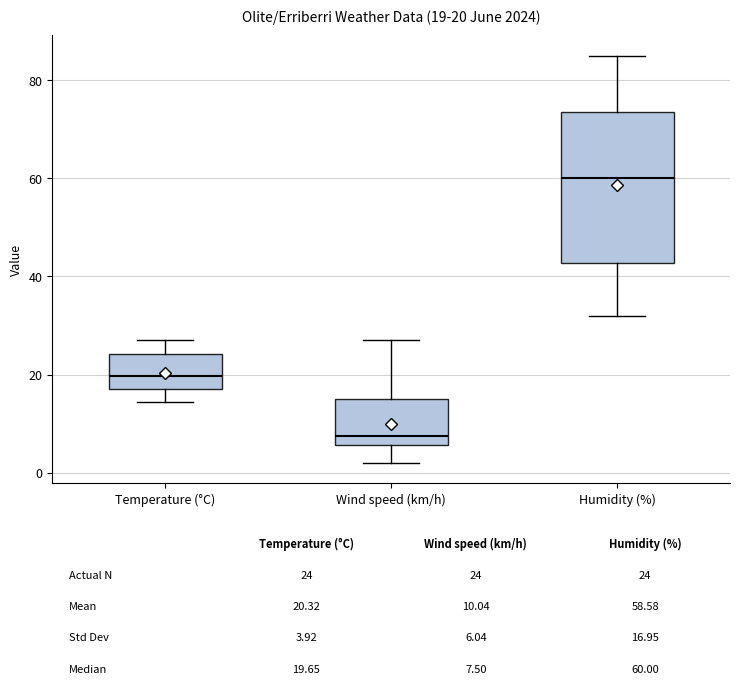

Which box has the lowest median line?

Wind speed (km/h)